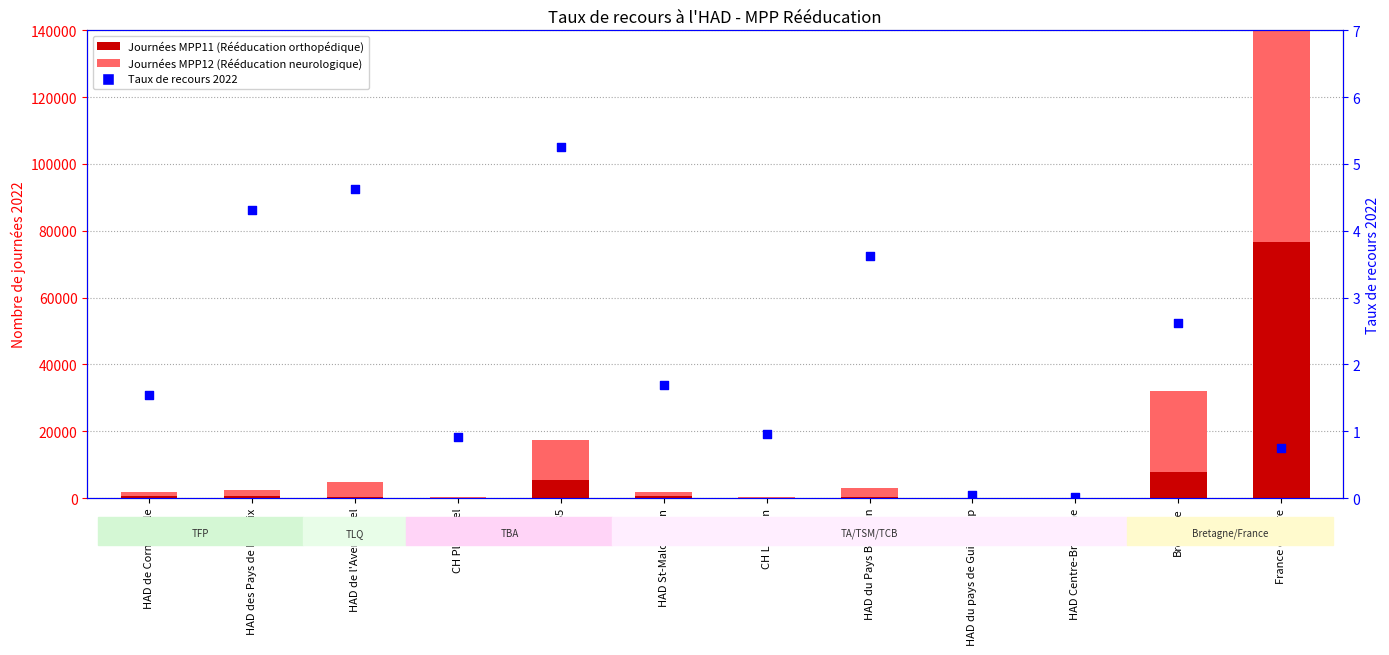

At which category is the sum across all series the highest?

France entière